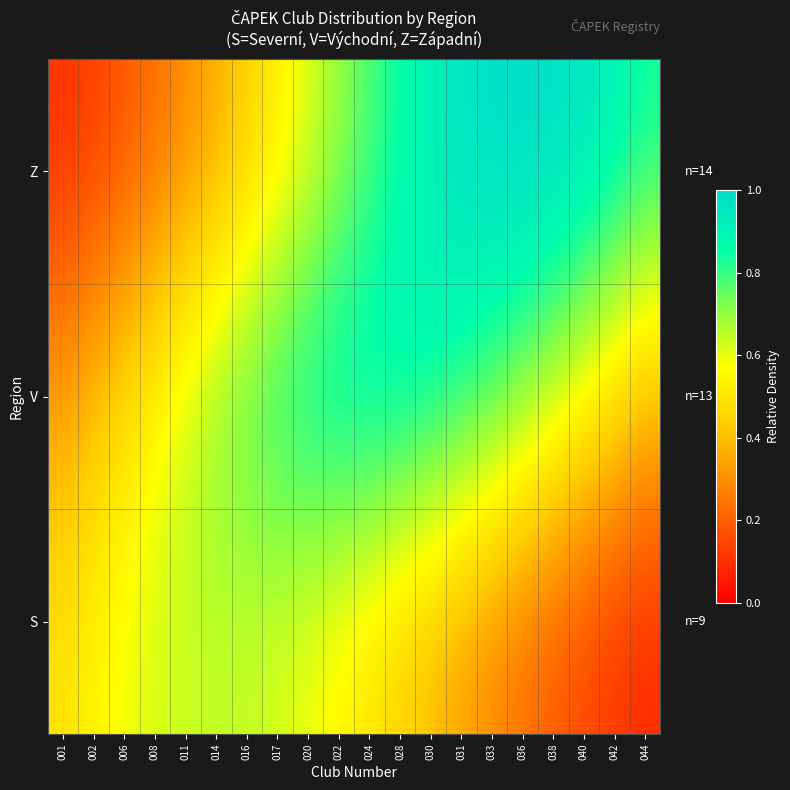

At which category is the sum across all series the highest?

028